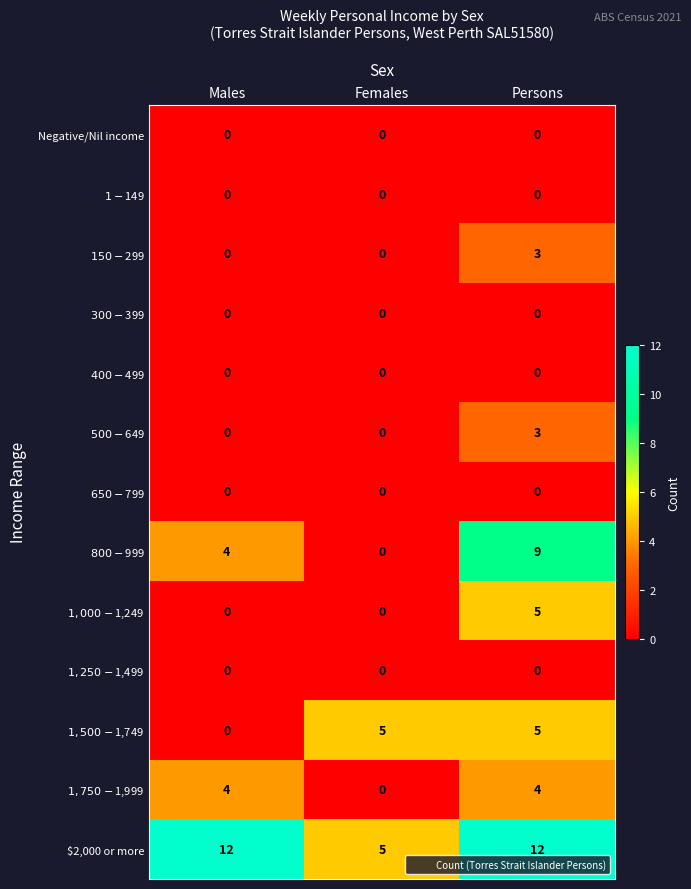

Which category has the lowest value in the $2,000 or more series?

Females